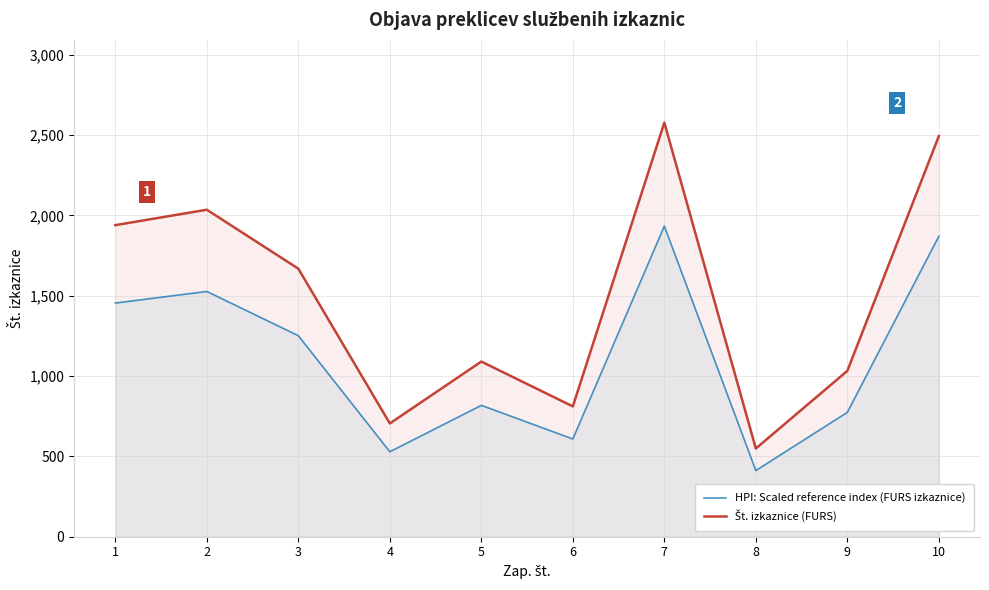

How many lines are shown in the chart?

2